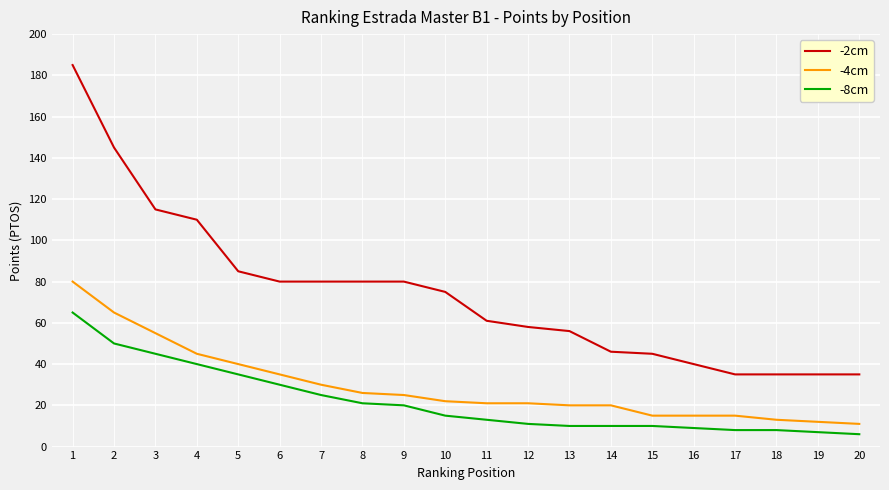

True or false: -2cm and -4cm intersect in this chart.

False